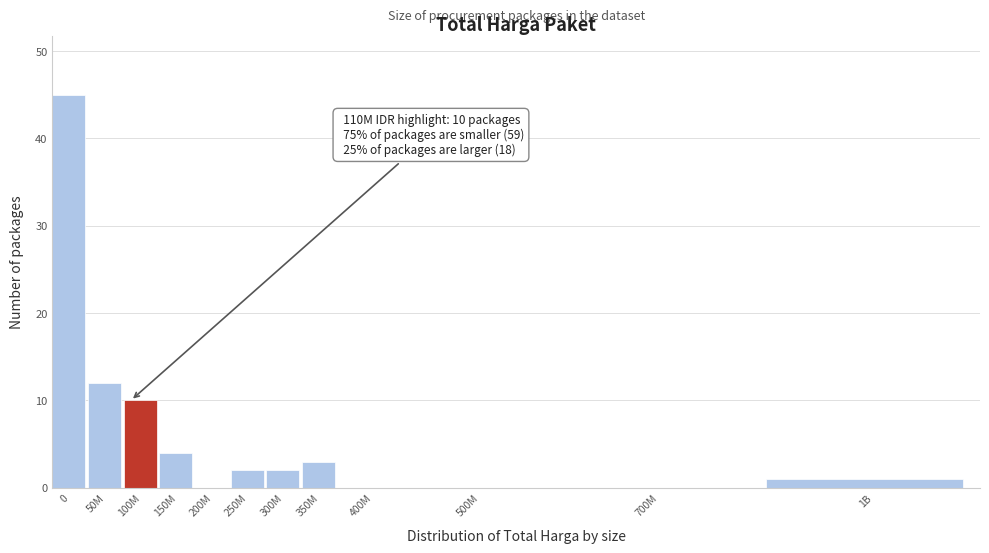

Reading left to right, list all the values displayed in this chart.

0=45	50M=12	100M=10	150M=4	200M=0	250M=2	300M=2	350M=3	400M=0	500M=0	700M=0	1B=1